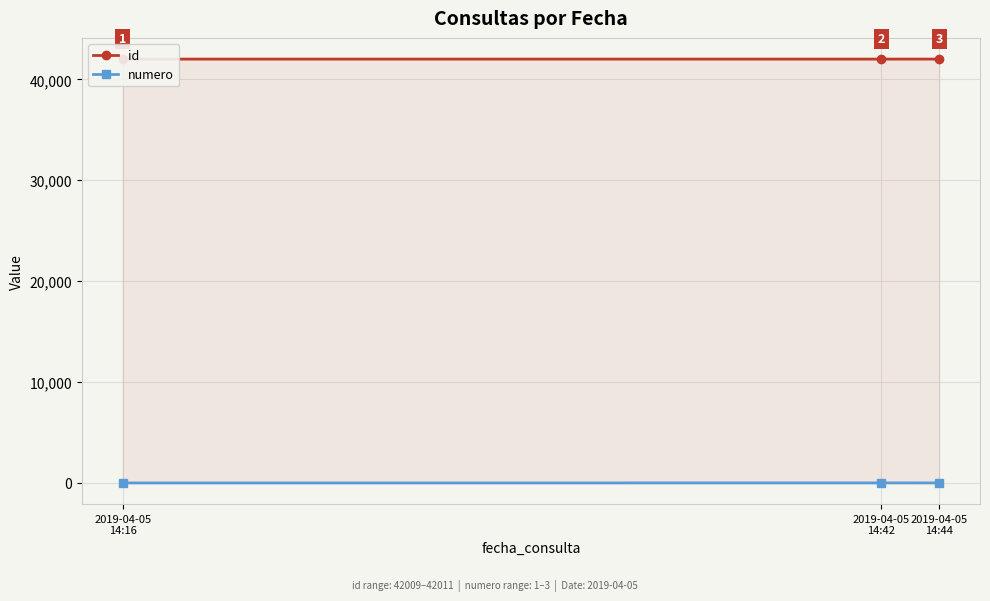

Rank the series at 2019-04-05
14:42 from highest to lowest value.

id, numero